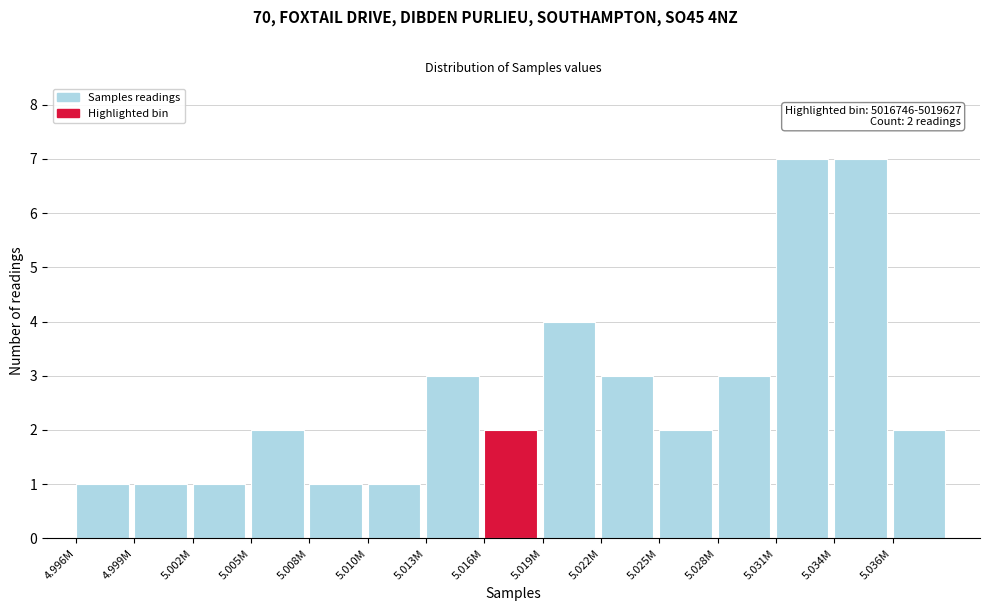

Reading right to left, transcribe all the data shown in this chart.

5.036M=2	5.034M=7	5.031M=7	5.028M=3	5.025M=2	5.022M=3	5.019M=4	5.016M=2	5.013M=3	5.010M=1	5.008M=1	5.005M=2	5.002M=1	4.999M=1	4.996M=1